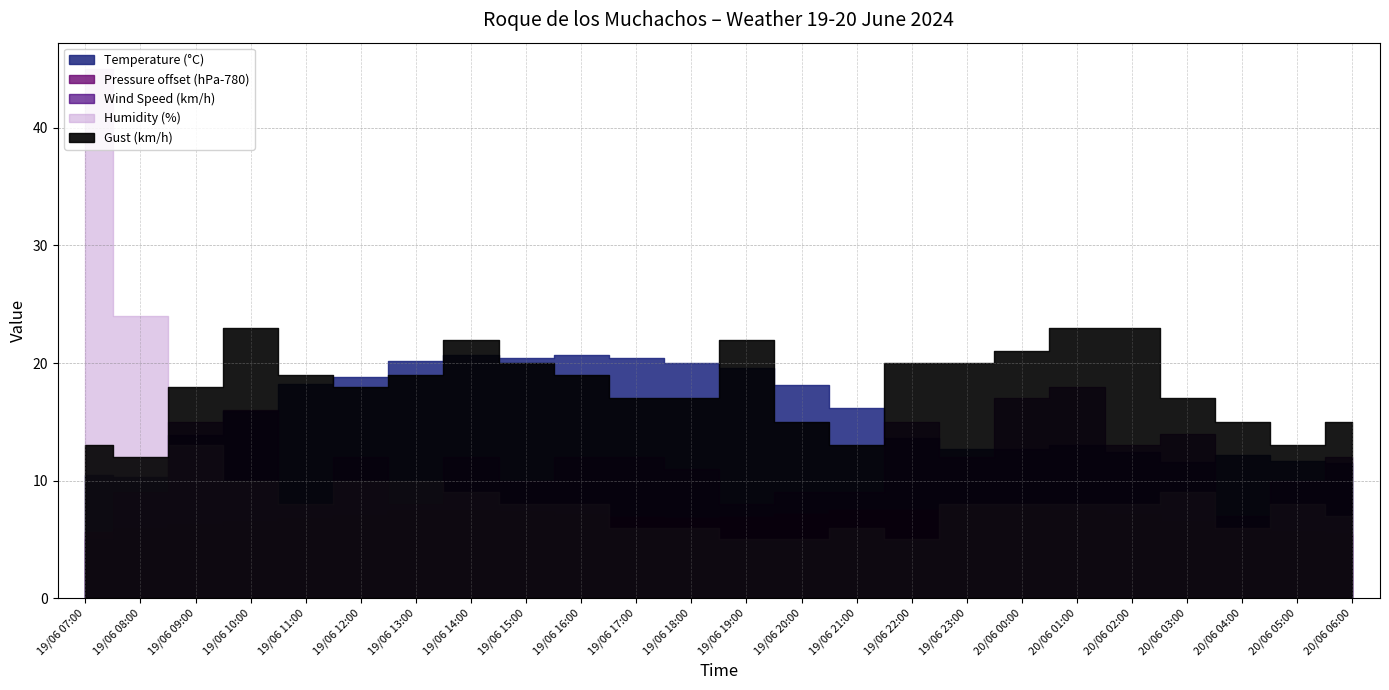

What is the average value of the Gust (km/h) series?

18.1